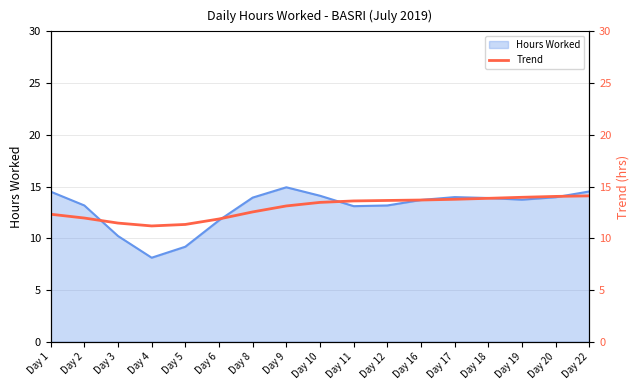

What is the average value?

12.9